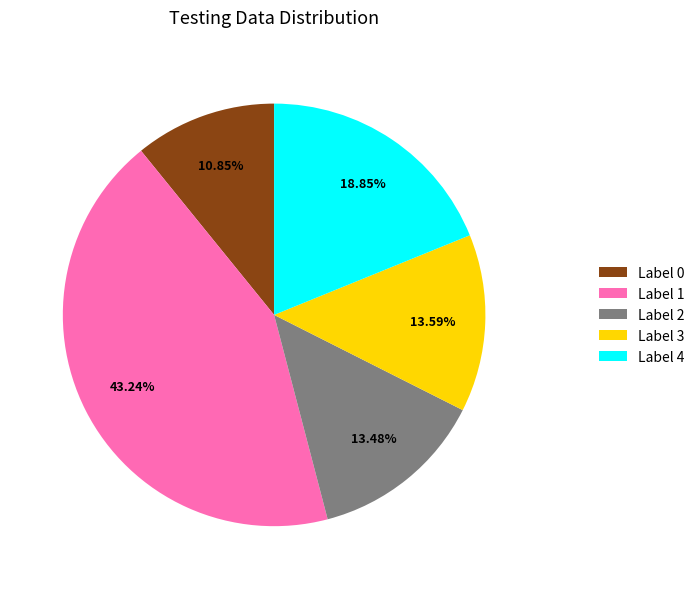

Which has a higher value, Label 3 or Label 1?

Label 1